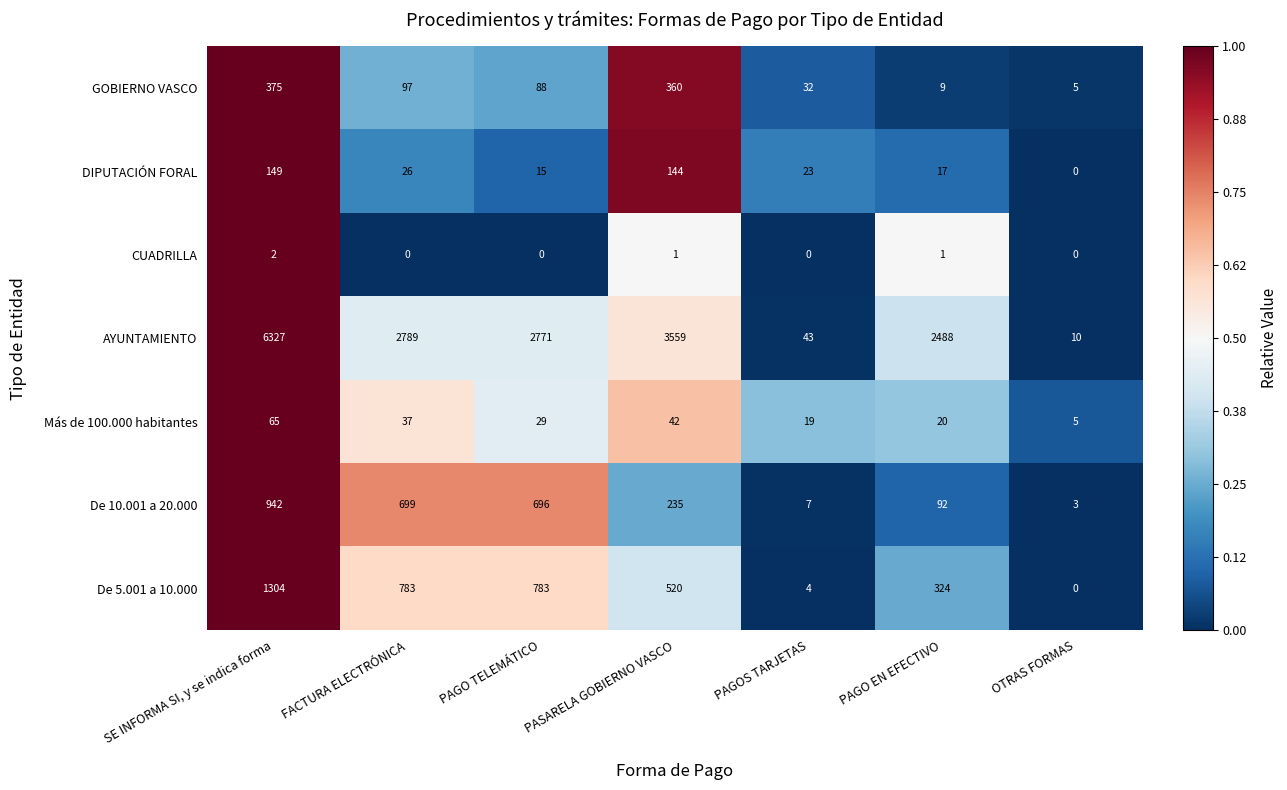

What is the sum of the AYUNTAMIENTO values at FACTURA ELECTRÓNICA and SE INFORMA SI, y se indica forma?

9116